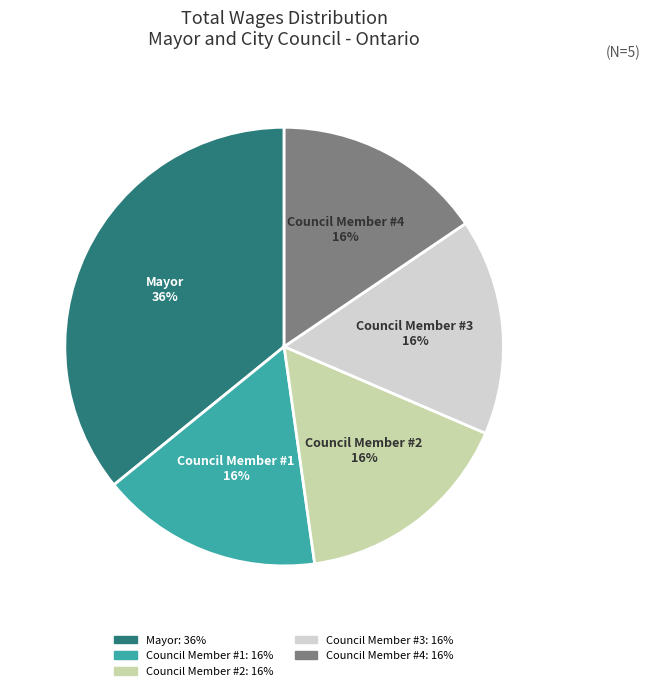

How many slices are in this pie chart?

5